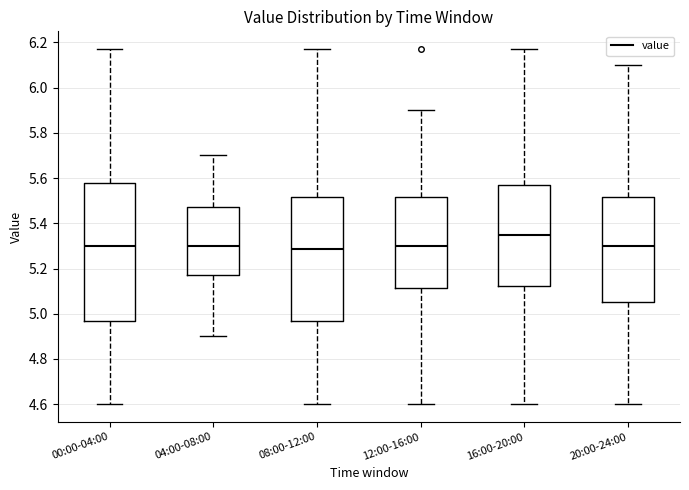

Comparing the boxes themselves (not the whiskers), which one is the tallest?

00:00-04:00